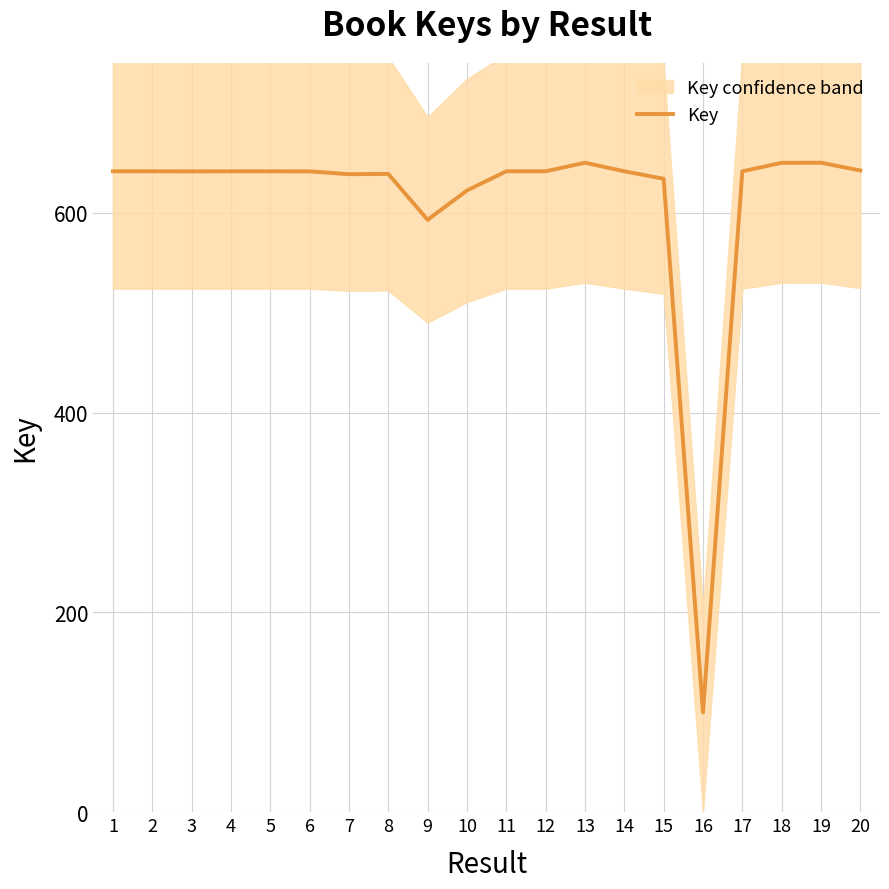

How many data points are above 641?

14